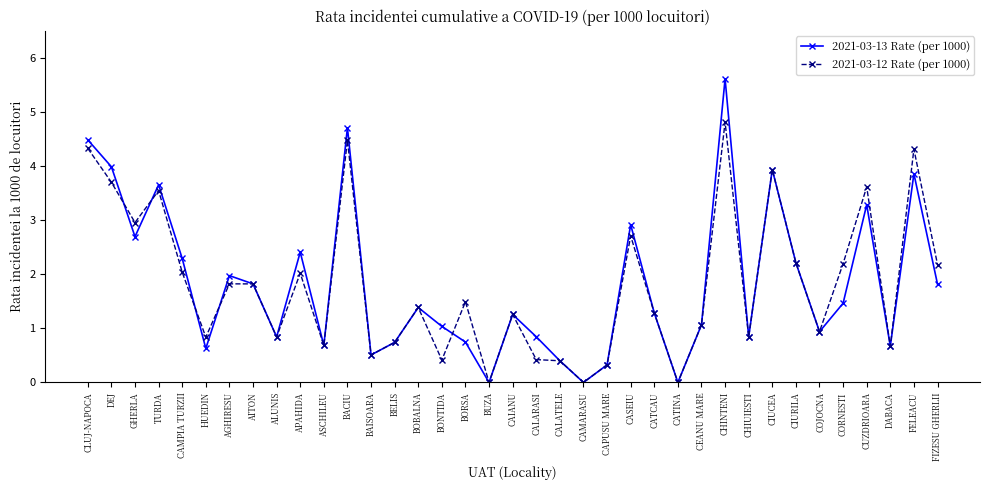

Which category has the highest value in the 2021-03-13 Rate (per 1000) series?

CHINTENI